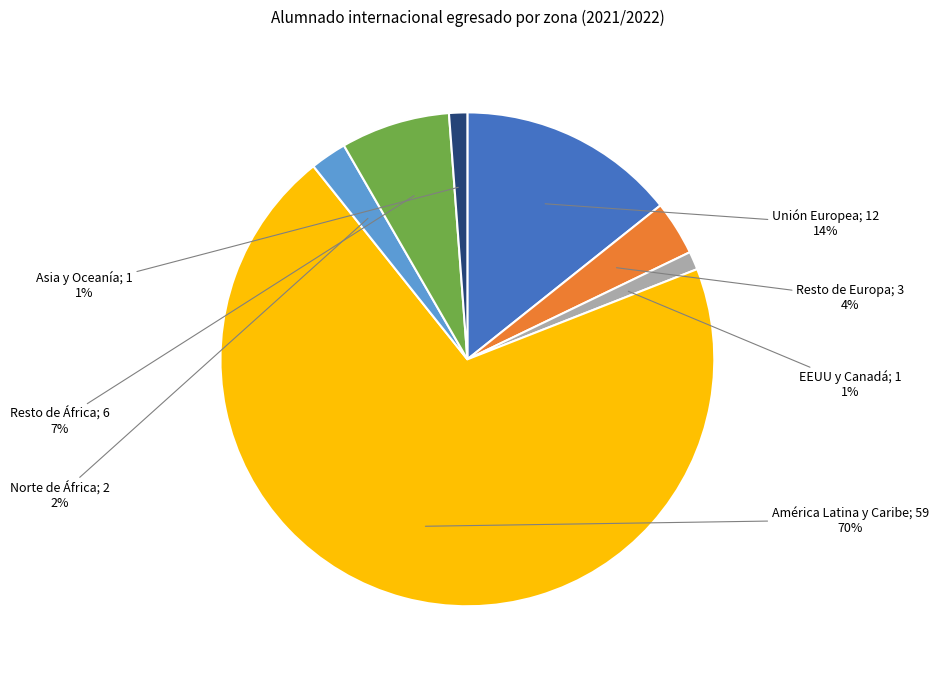

To the nearest percent, what is the average slice percentage?

14%